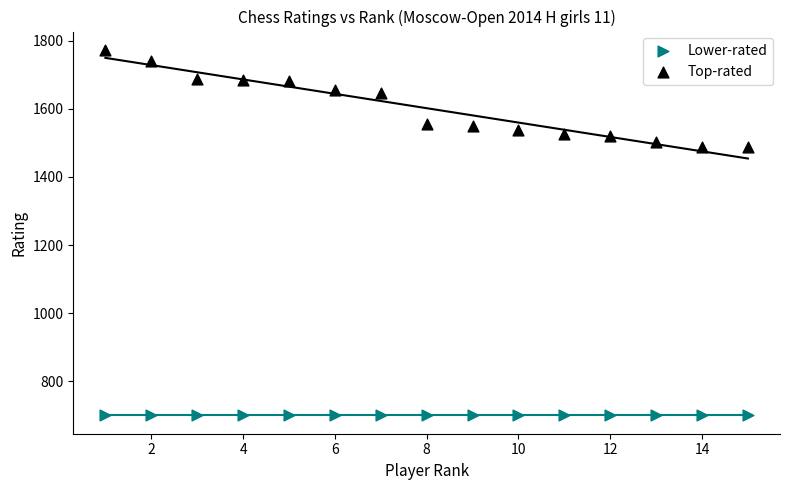

Which series contains the highest Y value?

Top-rated